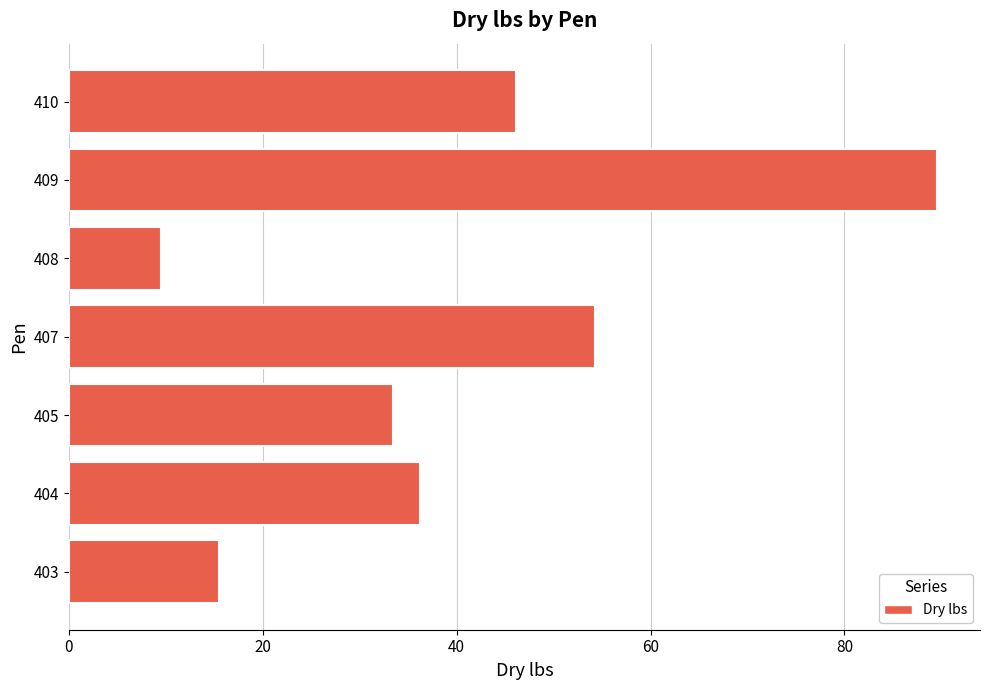

Reading bottom to top, extract all data points from this chart.

15.5	36.2	33.4	54.3	9.5	89.5	46.1